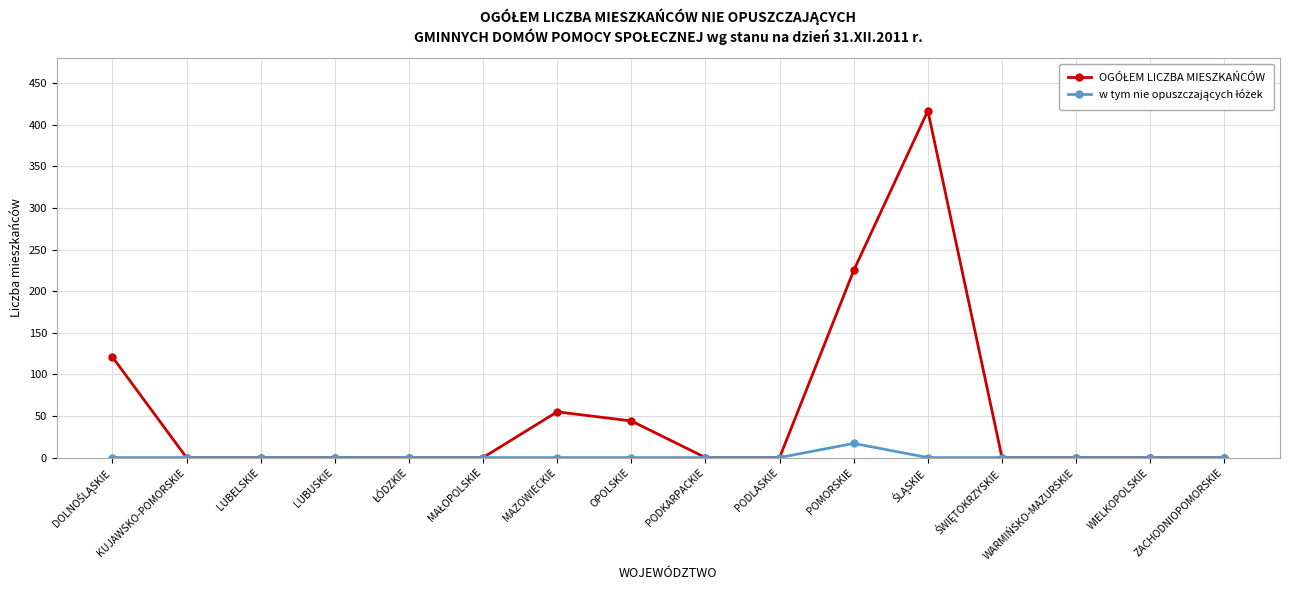

What is the spread (max minus min) of values at OPOLSKIE?

44